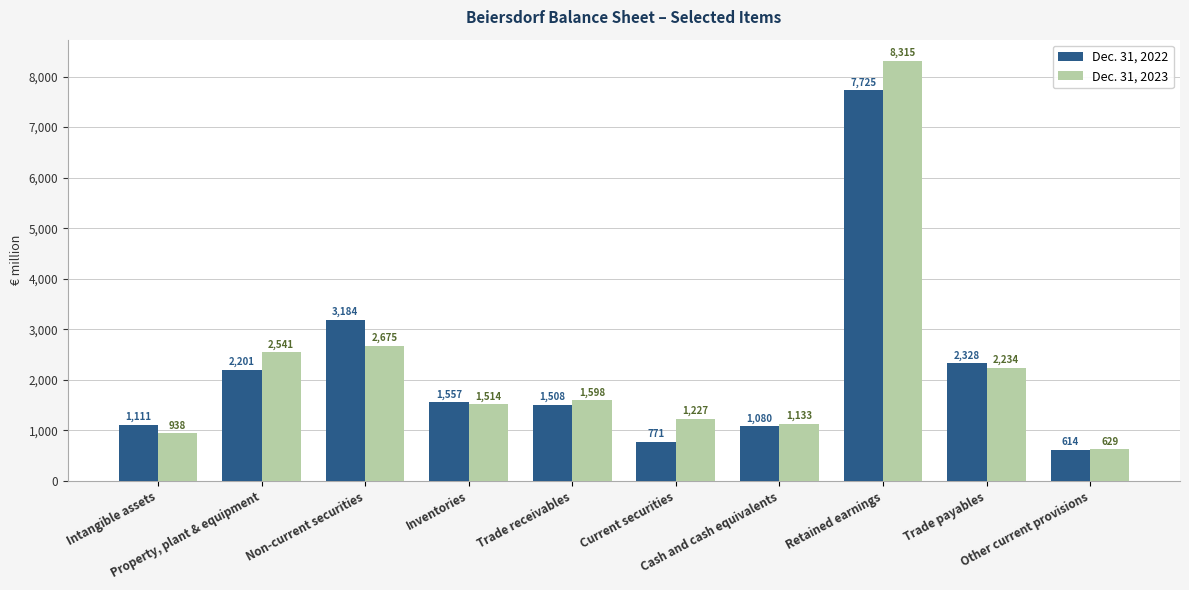

Which series has the widest spread of values?

Dec. 31, 2023